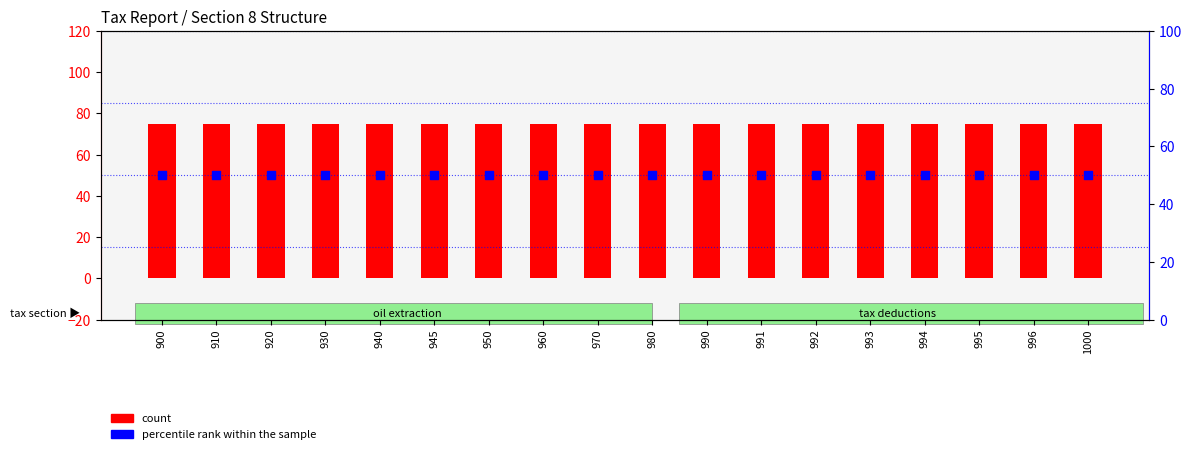

At how many categories does at least one series exceed 50?

18